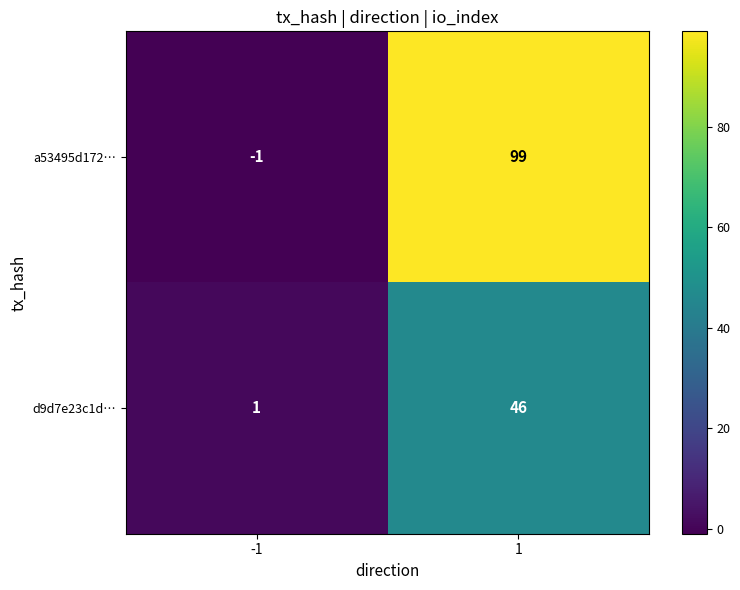

True or false: d9d7e23c1d… has a value of 46 at 1.

True